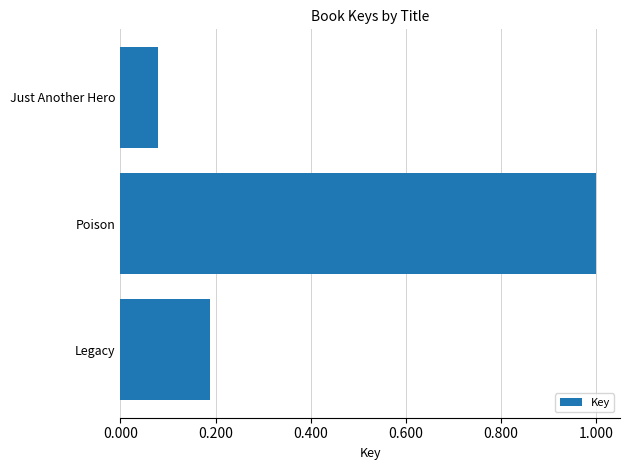

Between Just Another Hero and Poison, which is larger?

Poison